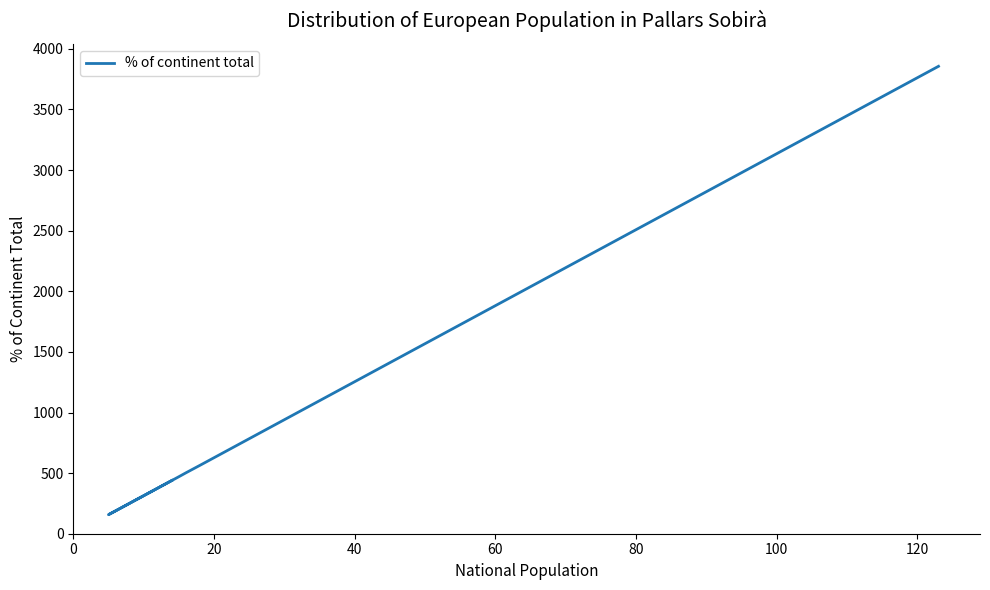

What is the average value?

833